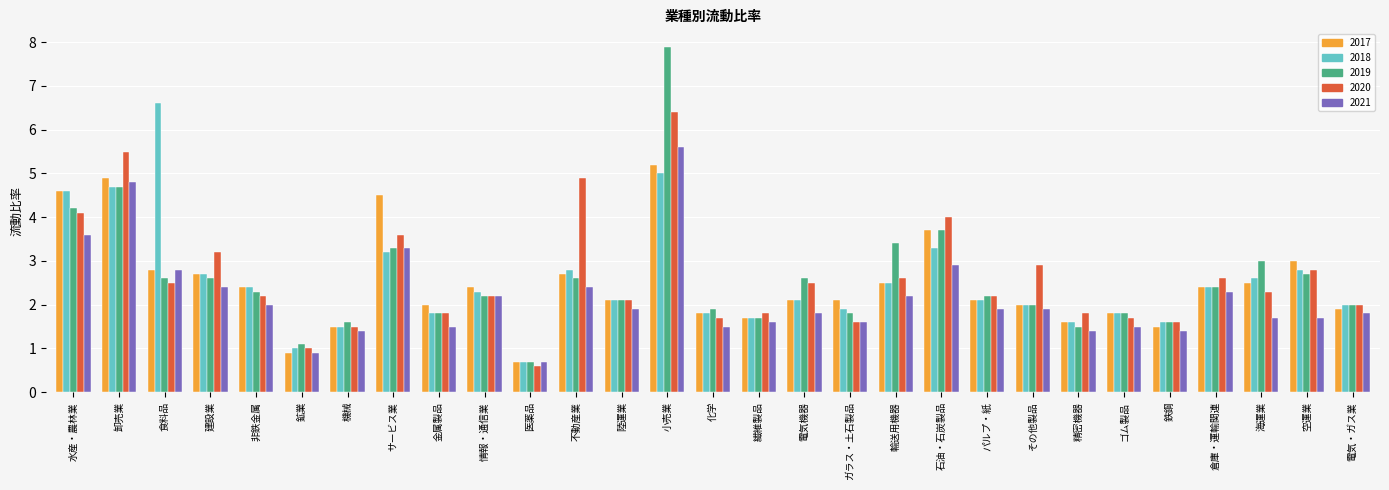

What is the spread (max minus min) of values at 海運業?

1.3